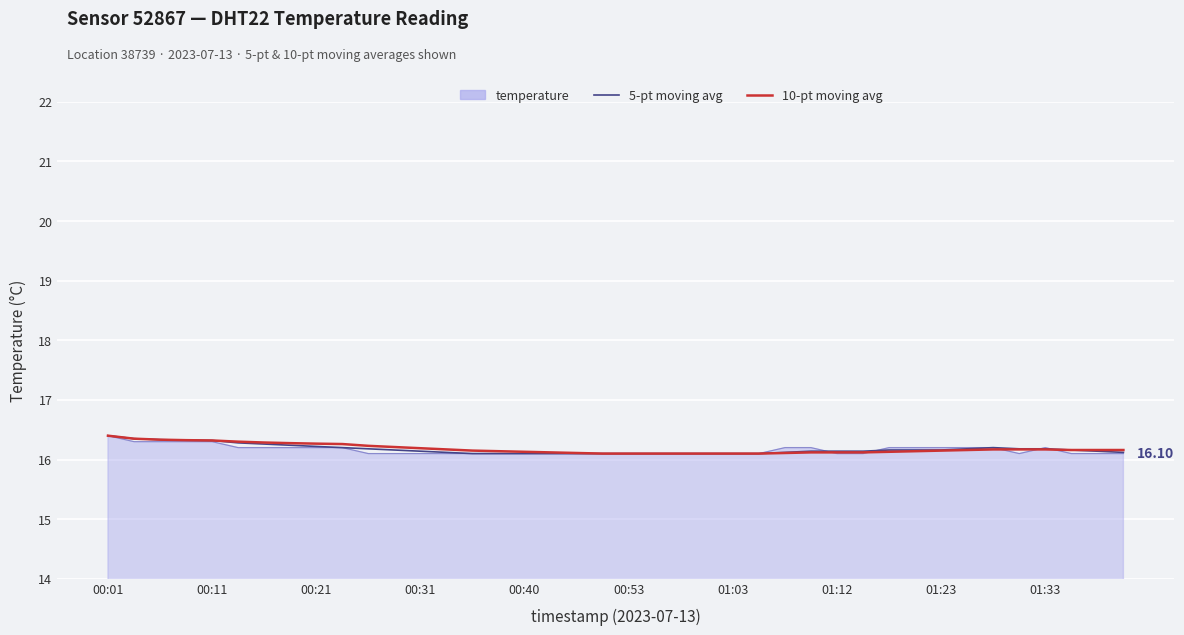

What are all the series names shown in the legend?

temperature, 5-pt moving avg, 10-pt moving avg